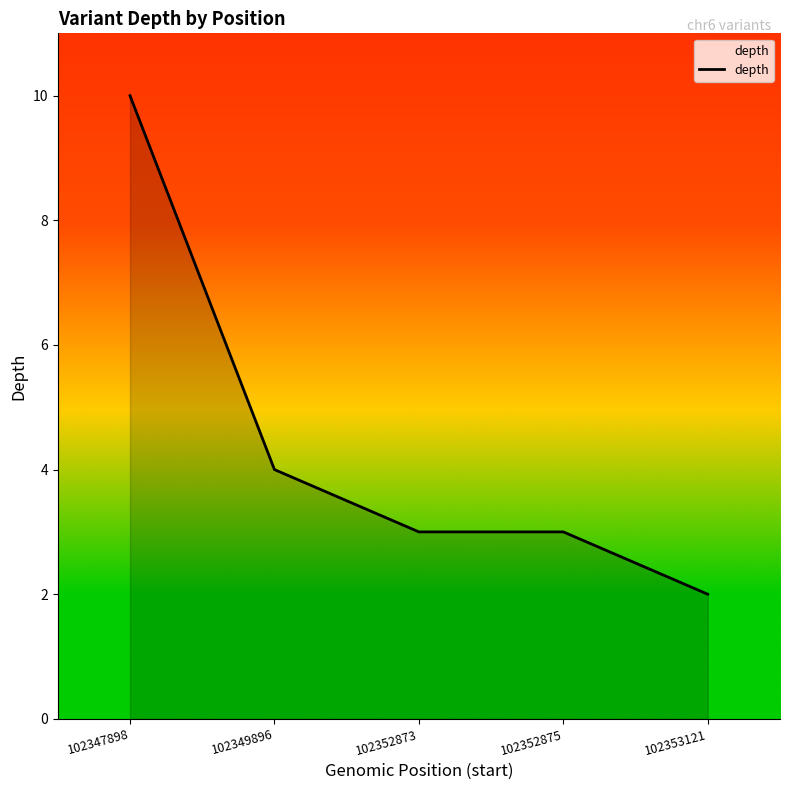

Where does the data first go above 3?

102347898